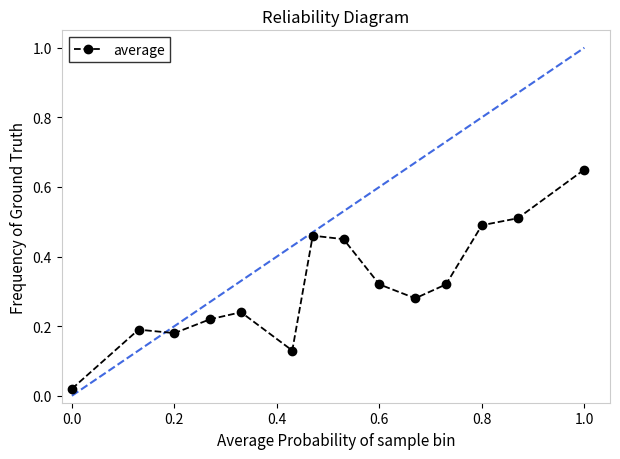

True or false: the data has more than 0 interior local peaks.

True